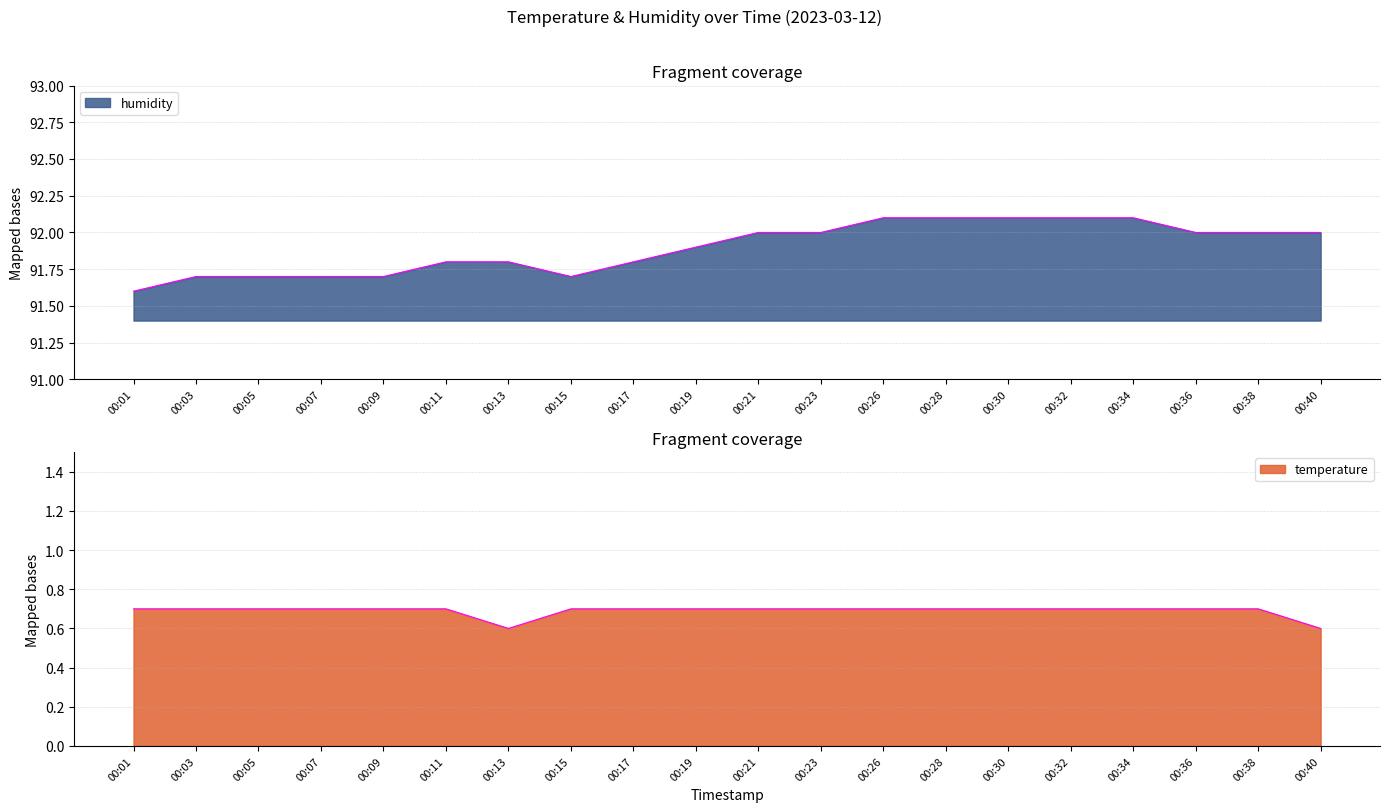

What is the sum of all temperature values?

13.8